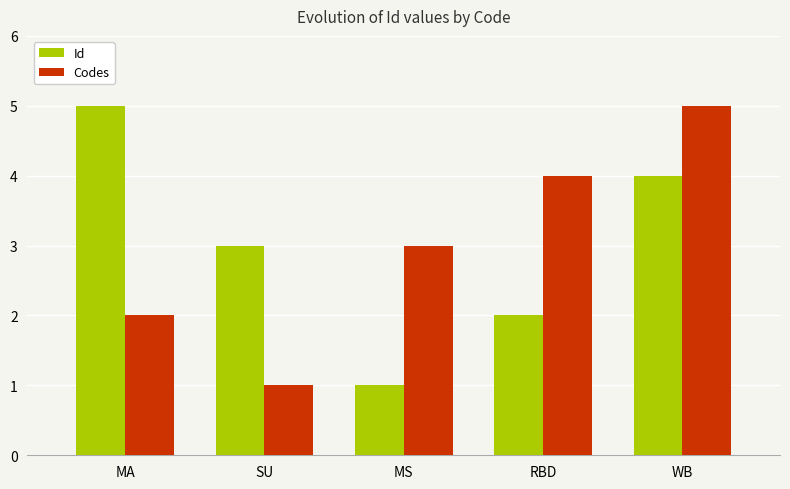

What position from the right is SU?

4